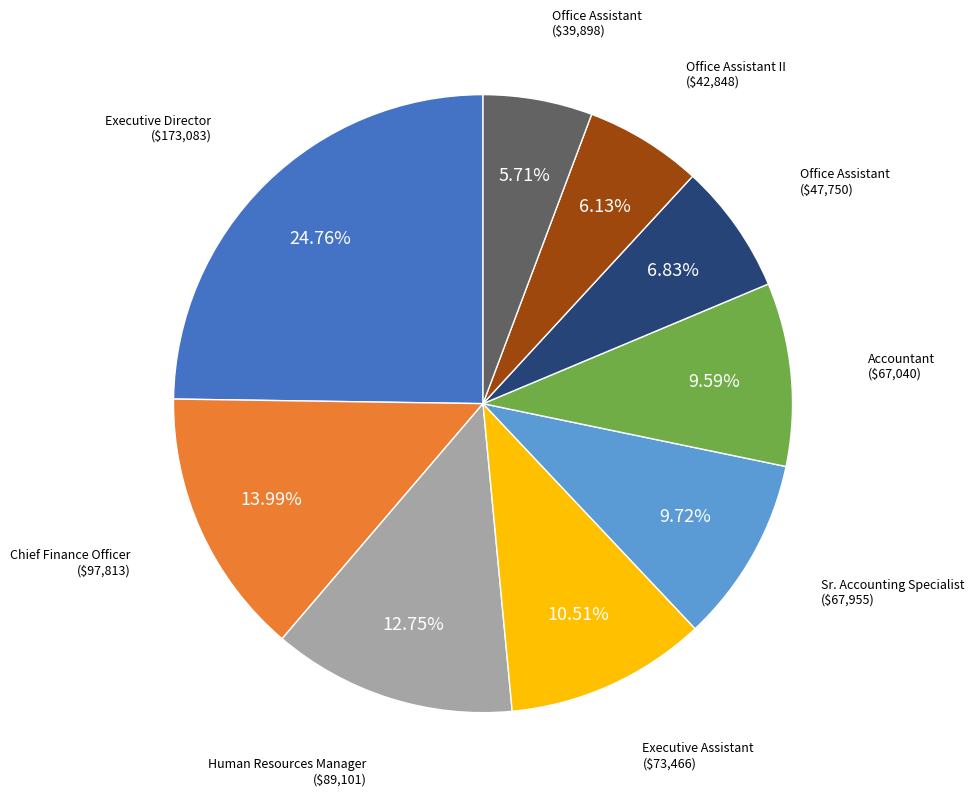

How many slices are in this pie chart?

9